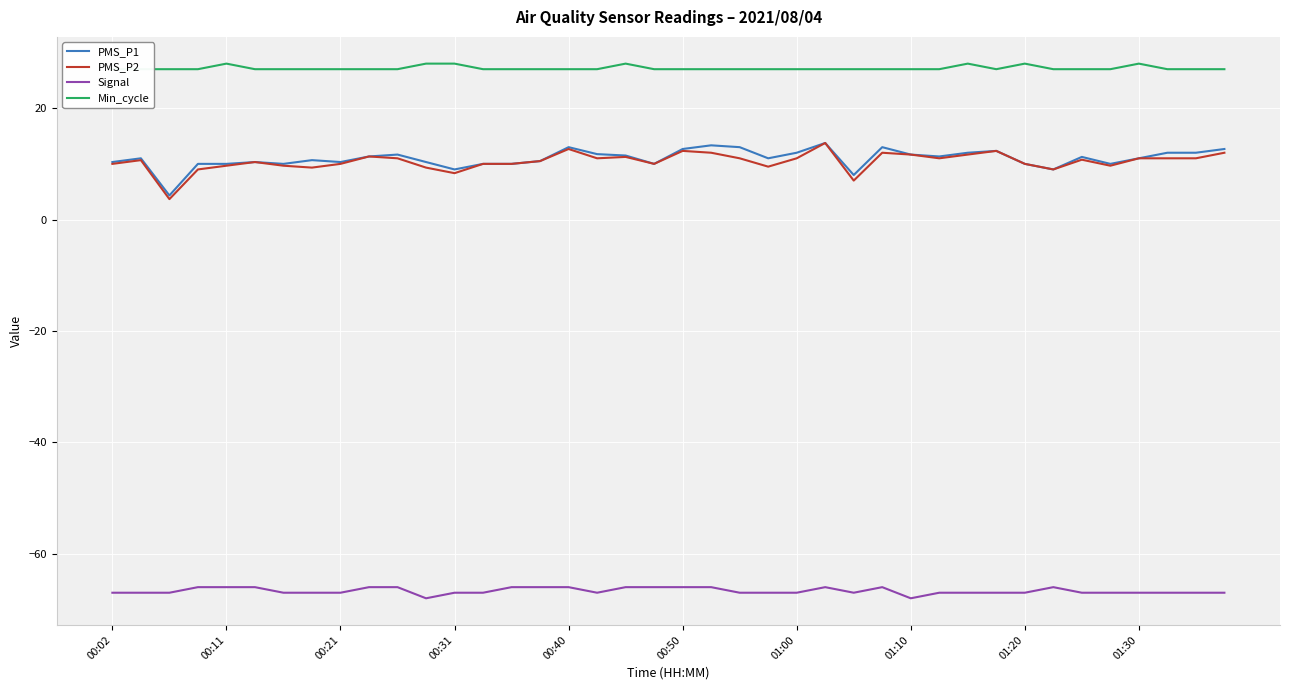

Reading left to right, what are all the values shown in this chart?

PMS_P1: 10.3	11.0	4.3	10.0	10.0	10.3	10.0	10.7	10.3	11.3	11.7	10.3	9.0	10.0	10.0	10.5	13.0	11.8	11.5	10.0	12.7	13.3	13.0	11.0	12.0	13.8	8.0	13.0	11.7	11.3	12.0	12.3	10.0	9.0	11.2	10.0	11.0	12.0	12.0	12.7
PMS_P2: 10.0	10.7	3.7	9.0	9.7	10.3	9.7	9.3	10.0	11.3	11.0	9.3	8.3	10.0	10.0	10.5	12.7	11.0	11.2	10.0	12.3	12.0	11.0	9.5	11.0	13.8	7.0	12.0	11.7	11.0	11.7	12.3	10.0	9.0	10.8	9.7	11.0	11.0	11.0	12.0
Signal: -67.0	-67.0	-67.0	-66.0	-66.0	-66.0	-67.0	-67.0	-67.0	-66.0	-66.0	-68.0	-67.0	-67.0	-66.0	-66.0	-66.0	-67.0	-66.0	-66.0	-66.0	-66.0	-67.0	-67.0	-67.0	-66.0	-67.0	-66.0	-68.0	-67.0	-67.0	-67.0	-67.0	-66.0	-67.0	-67.0	-67.0	-67.0	-67.0	-67.0
Min_cycle: 27.0	27.0	27.0	27.0	28.0	27.0	27.0	27.0	27.0	27.0	27.0	28.0	28.0	27.0	27.0	27.0	27.0	27.0	28.0	27.0	27.0	27.0	27.0	27.0	27.0	27.0	27.0	27.0	27.0	27.0	28.0	27.0	28.0	27.0	27.0	27.0	28.0	27.0	27.0	27.0